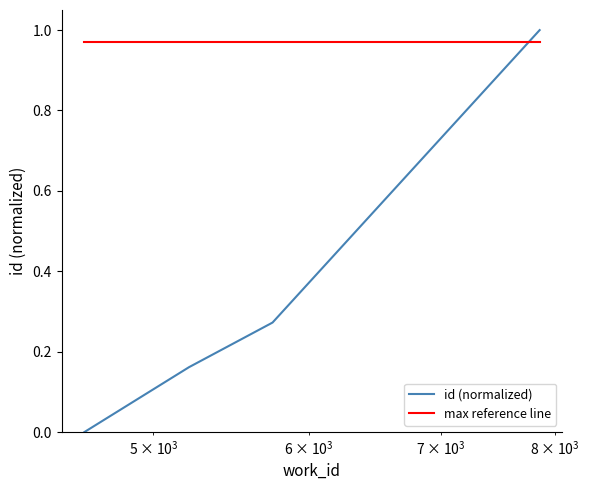

What is the sum of all max reference line values?

5.8